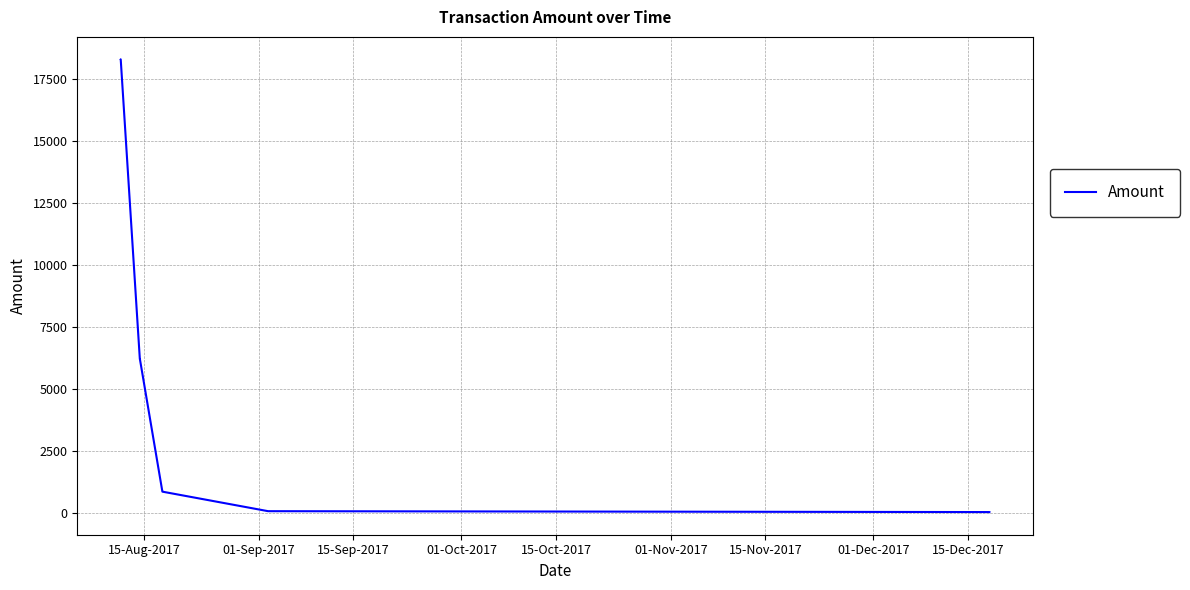

What is the maximum value shown in the chart?

18304.8